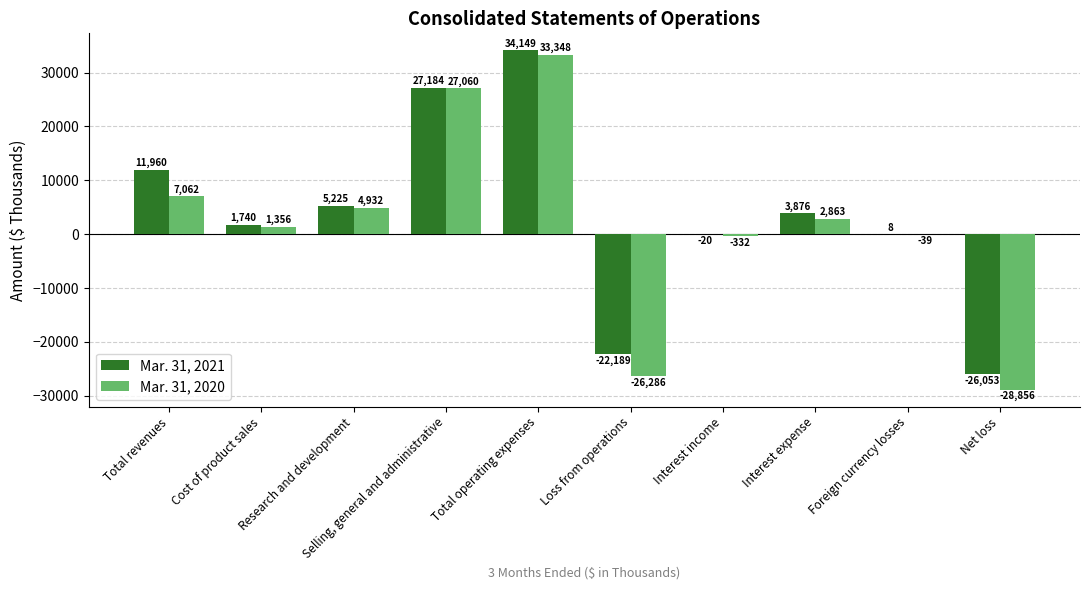

Reading left to right, extract all data points from this chart.

Mar. 31, 2021: Total revenues=11960	Cost of product sales=1740	Research and development=5225	Selling, general and administrative=27184	Total operating expenses=34149	Loss from operations=-22189	Interest income=-20	Interest expense=3876	Foreign currency losses=8	Net loss=-26053
Mar. 31, 2020: Total revenues=7062	Cost of product sales=1356	Research and development=4932	Selling, general and administrative=27060	Total operating expenses=33348	Loss from operations=-26286	Interest income=-332	Interest expense=2863	Foreign currency losses=-39	Net loss=-28856